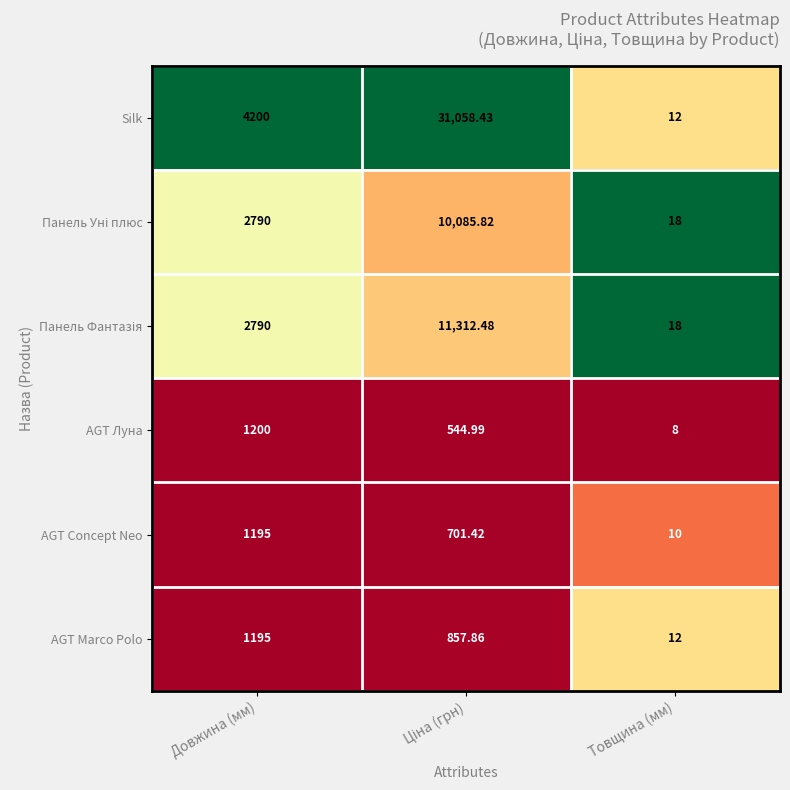

Which category has the lowest value across all series?

Товщина (мм)